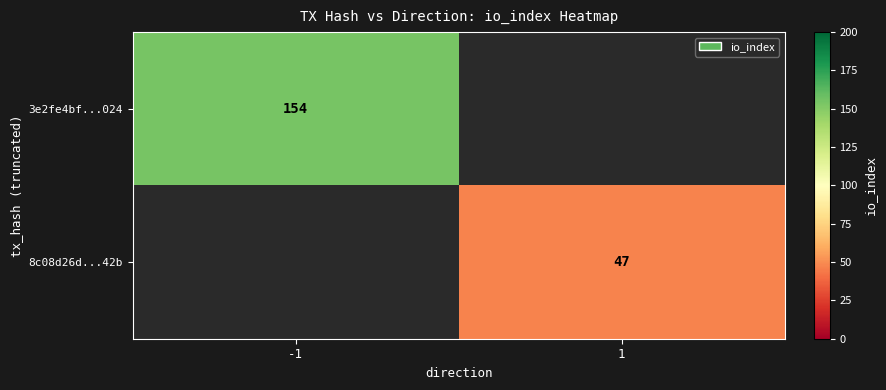

True or false: 3e2fe4bf...024 has a value of 154 at -1.

True